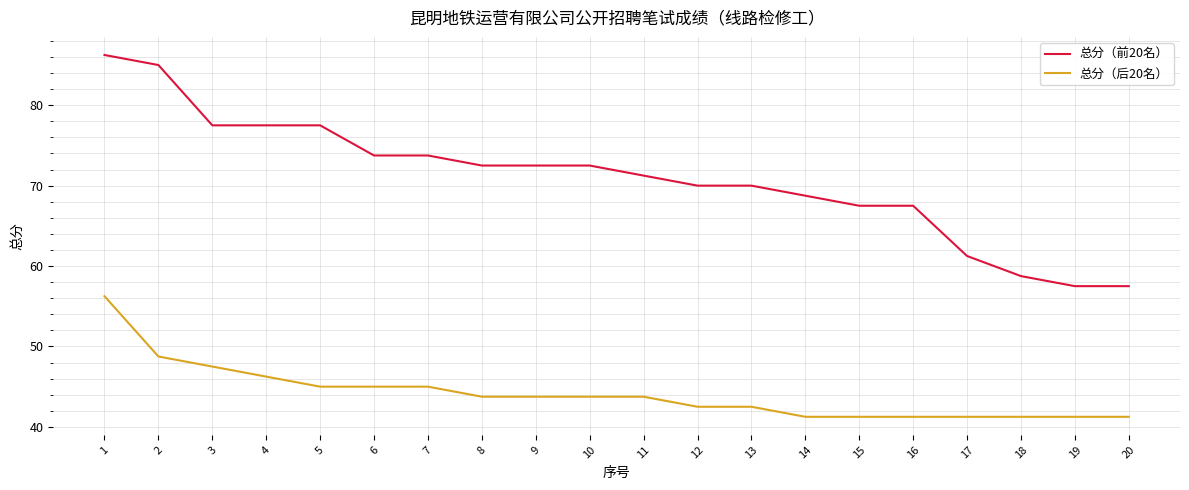

Is the value of 总分（后20名） at 2 greater than the value of 总分（前20名） at 5?

No